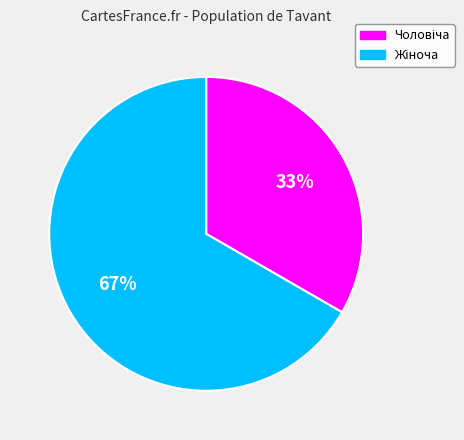

To the nearest percent, what is the average slice percentage?

50%